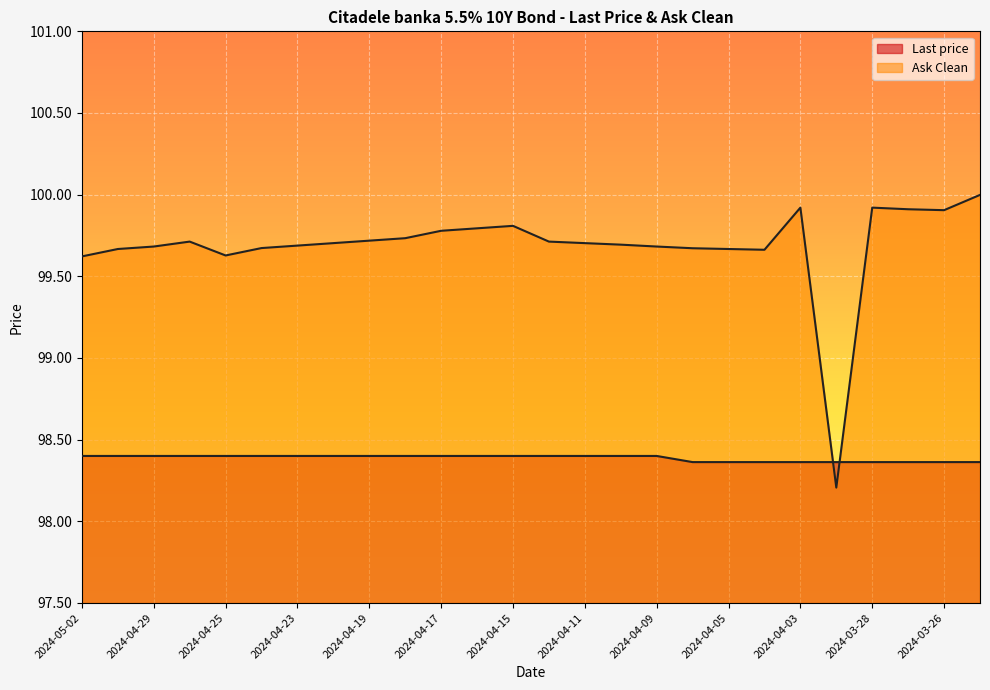

What is the label of the 24th point from the right?

2024-04-29